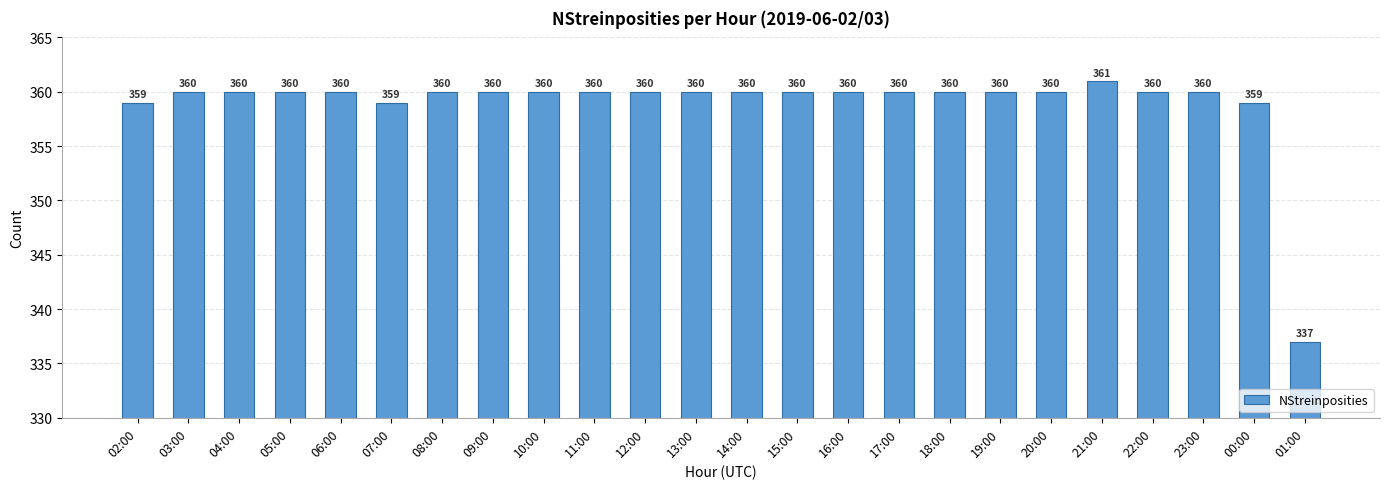

What is the maximum value shown in the chart?

361